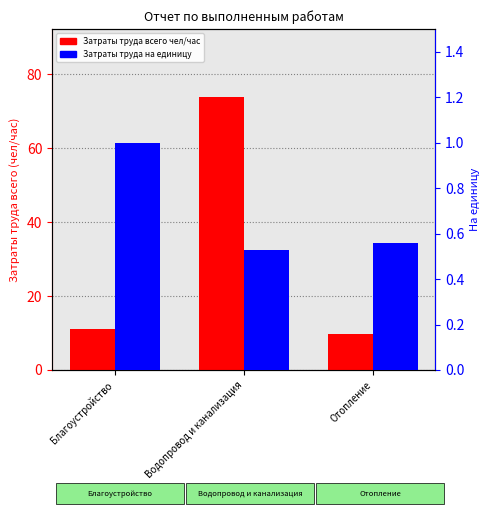

Rank the series by their average value, from highest to lowest.

Затраты труда всего чел/час, Затраты труда на единицу